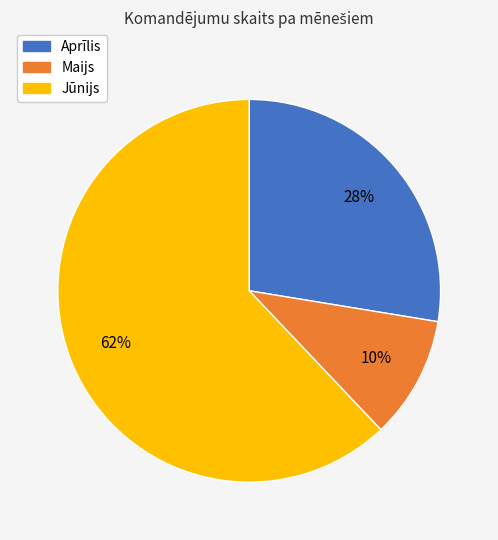

Do Maijs and Jūnijs together represent more than half of the pie?

Yes